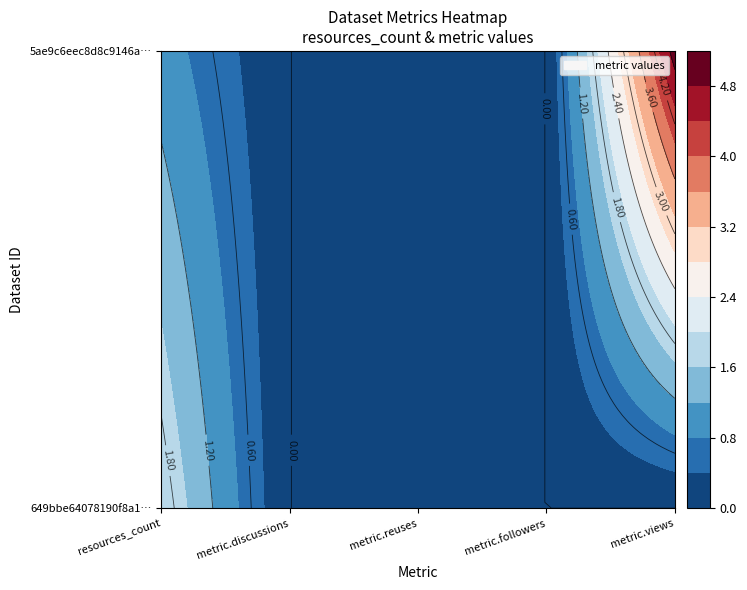

Between 1 and 2, which series saw the biggest shift?

649bbe64078190f8a1e7719f